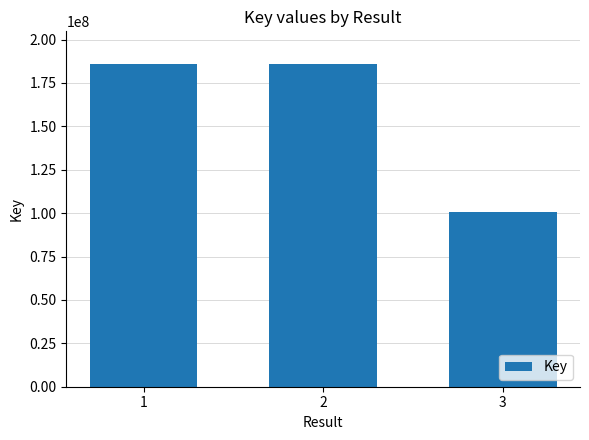

Does the chart contain any negative values?

No